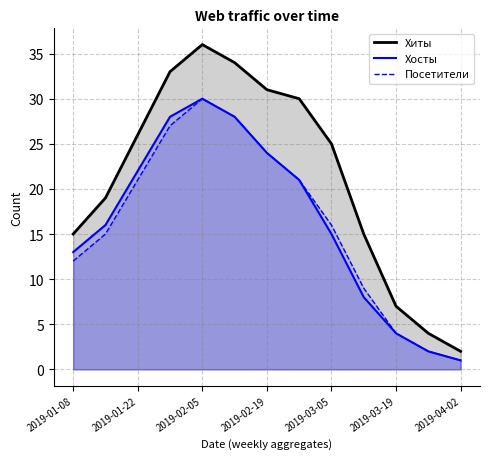

The value of Хиты at 2019-03-26 is 5. True or false?

False